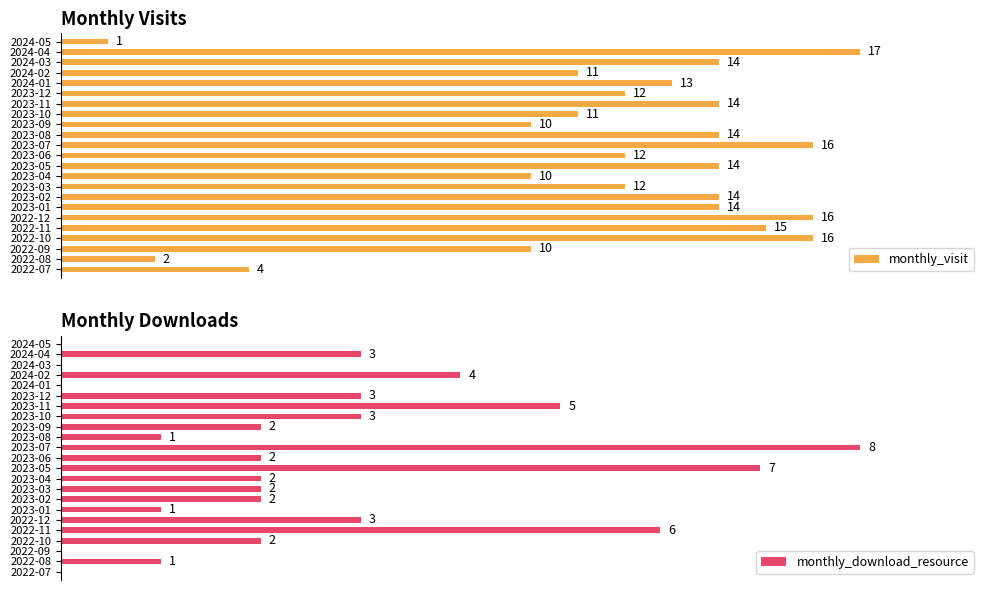

True or false: monthly_visit has a value of 23 at 2024-01.

False